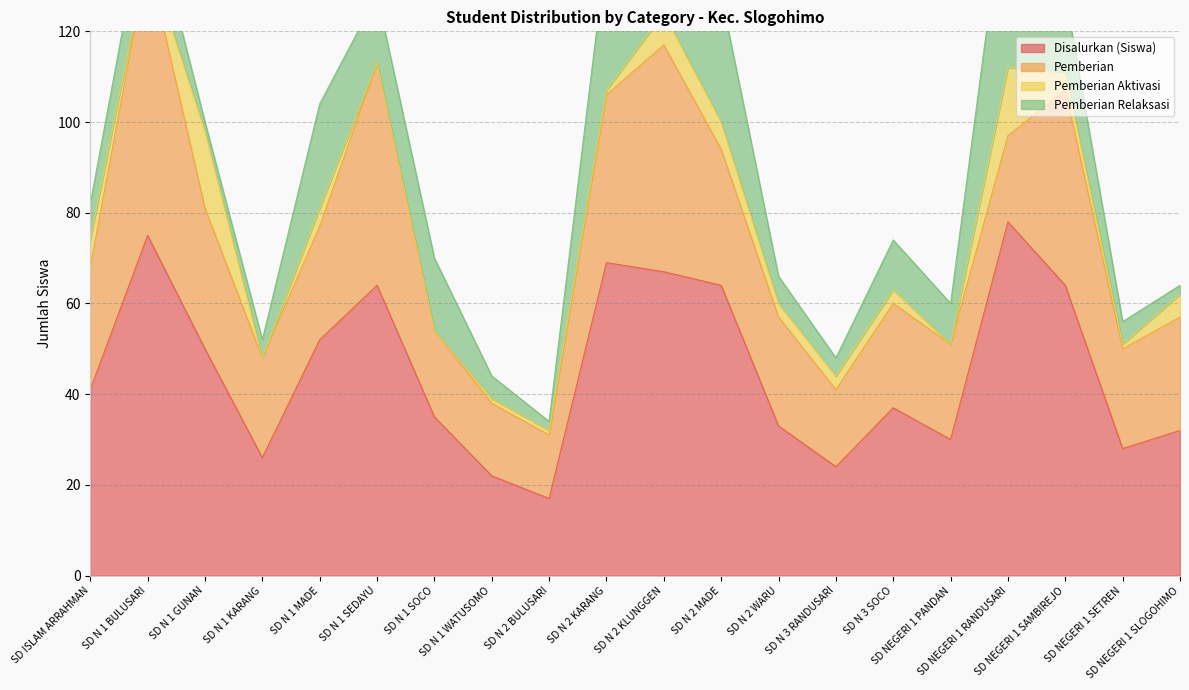

Rank the series by their average value, from lowest to highest.

Pemberian Aktivasi, Pemberian Relaksasi, Pemberian, Disalurkan (Siswa)